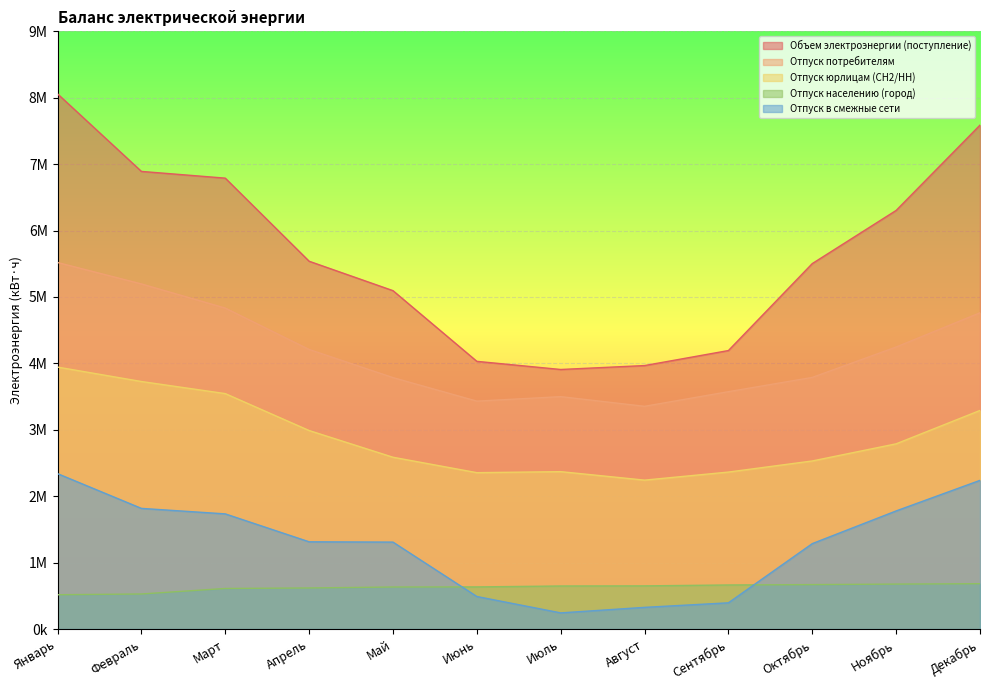

How many data points does each series have?

12